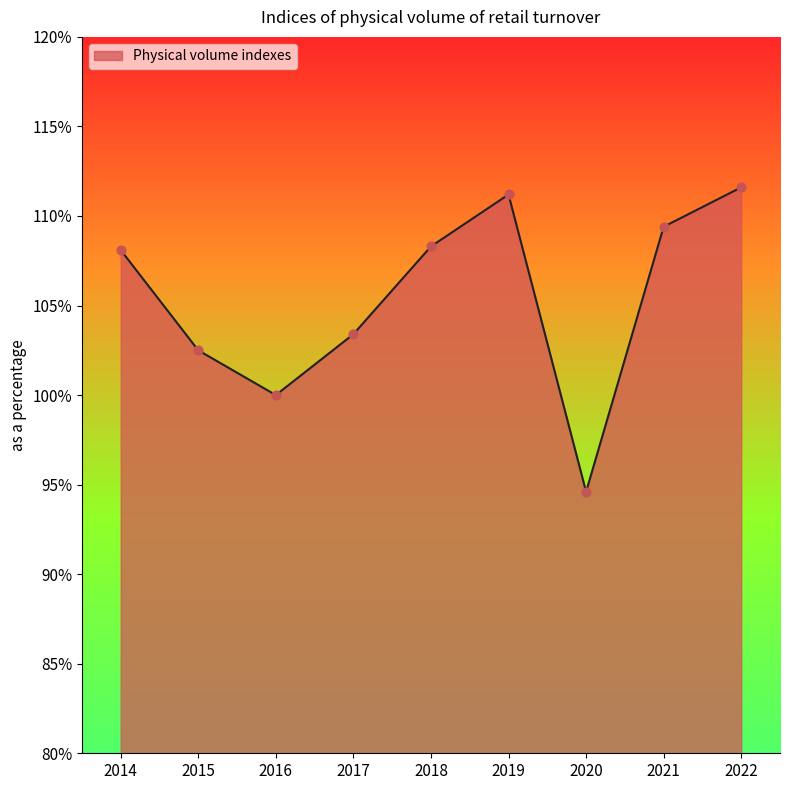

Approximately how many times larger is the value at 2017 compared to 2015?

1.0